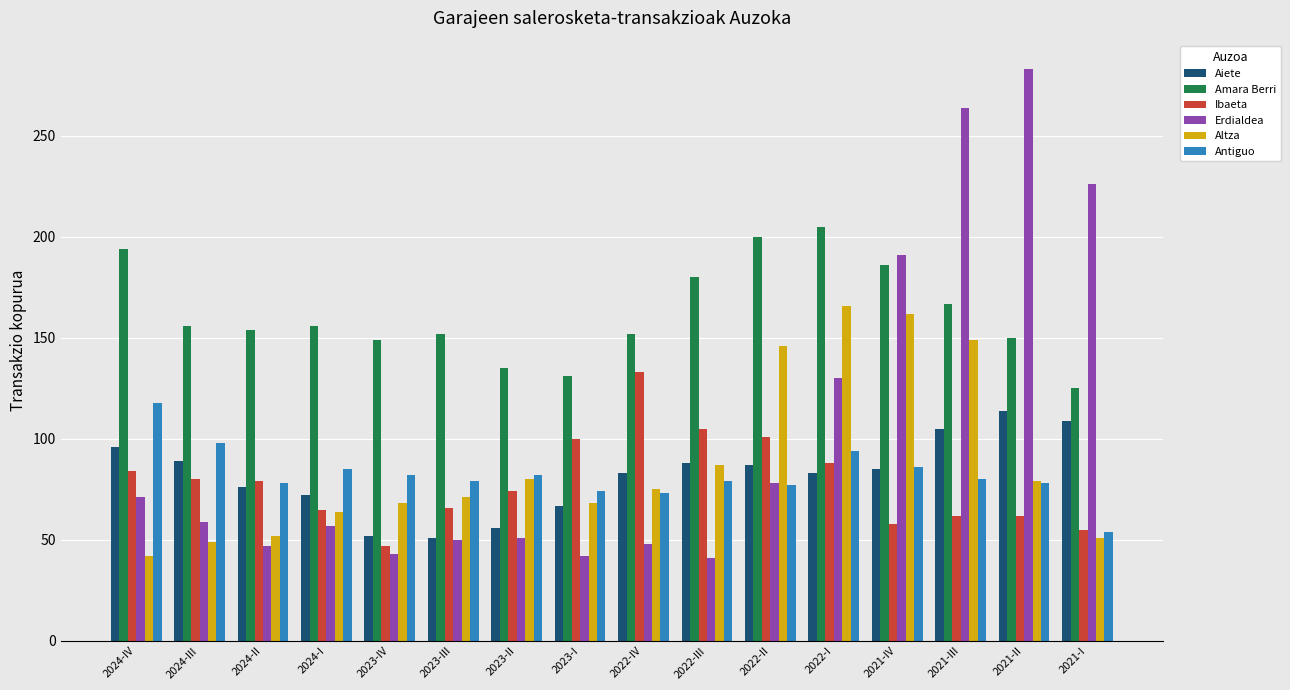

The value of Aiete at 2024-I is 115. True or false?

False